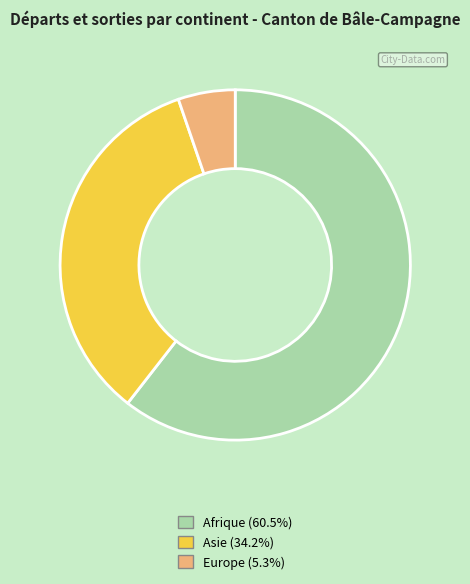

Is there a majority slice in this chart?

Yes